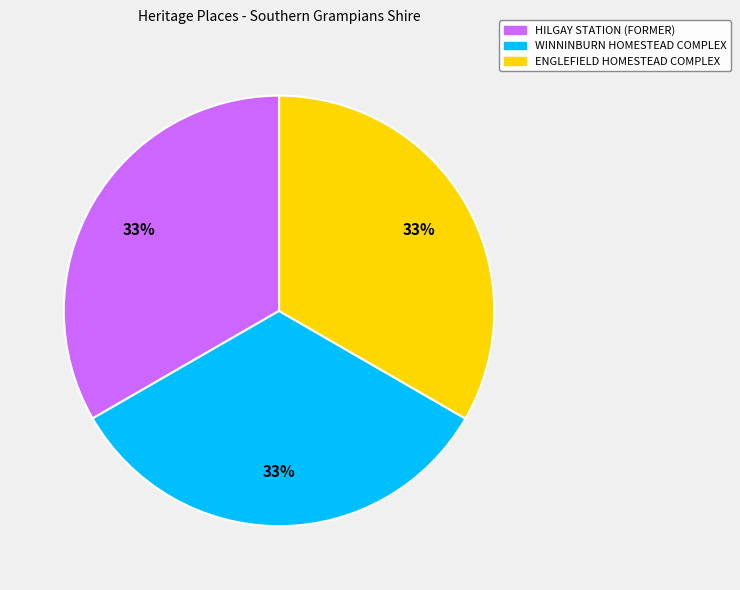

Is it true that HILGAY STATION (FORMER) is 33% of the pie?

True